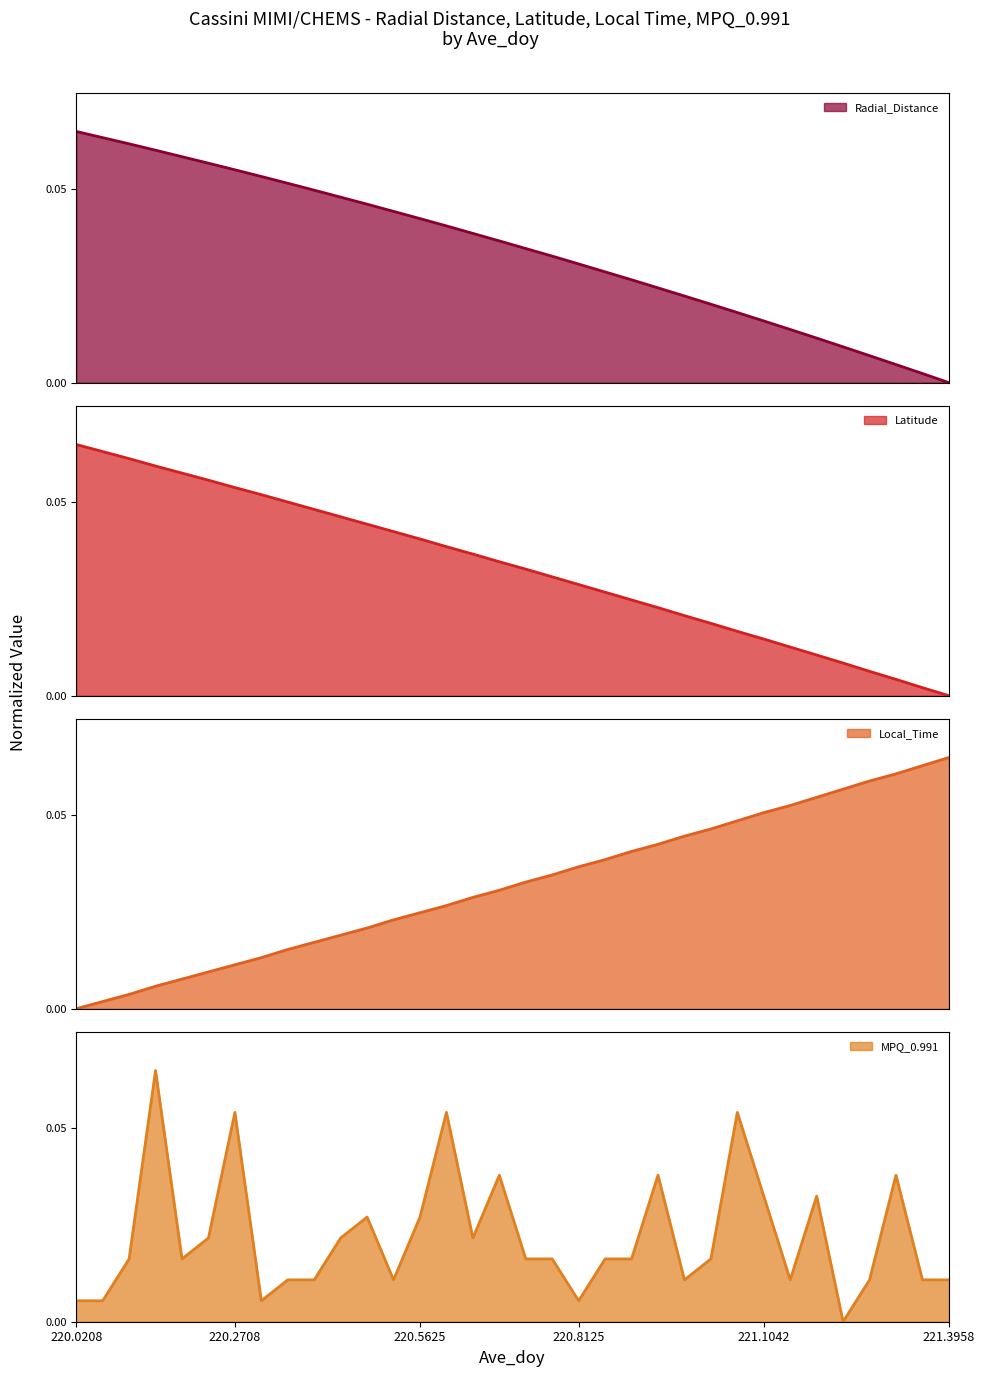

True or false: MPQ_0.991 and Local_Time intersect in this chart.

True